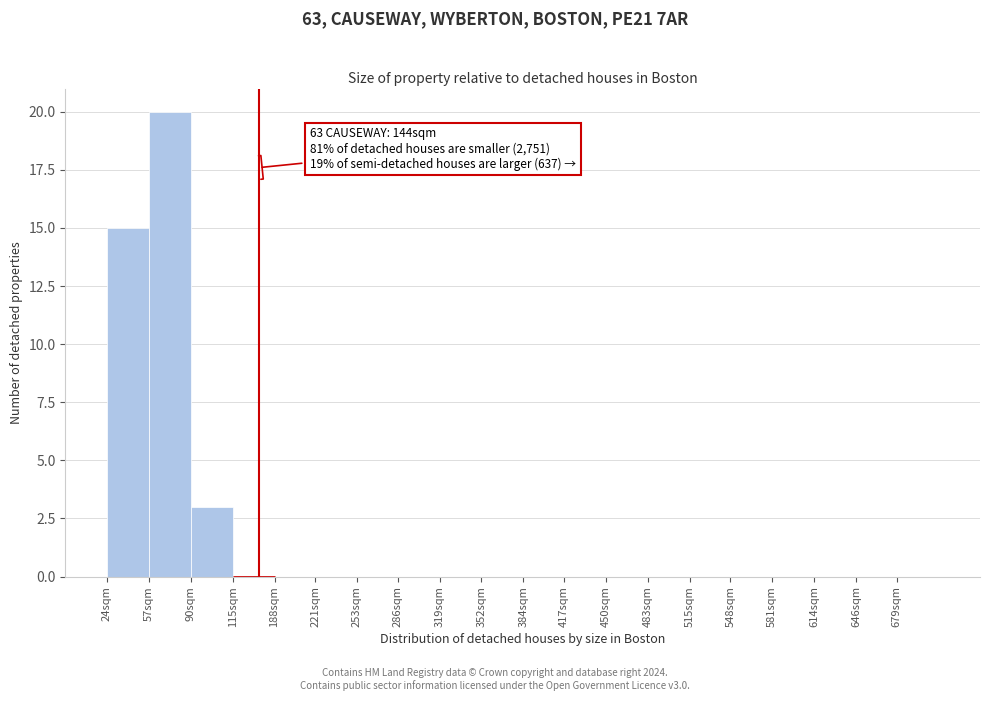

Reading right to left, what are all the values shown in this chart?

679sqm=0	646sqm=0	614sqm=0	581sqm=0	548sqm=0	515sqm=0	483sqm=0	450sqm=0	417sqm=0	384sqm=0	352sqm=0	319sqm=0	286sqm=0	253sqm=0	221sqm=0	188sqm=0	115sqm=0	90sqm=3	57sqm=20	24sqm=15